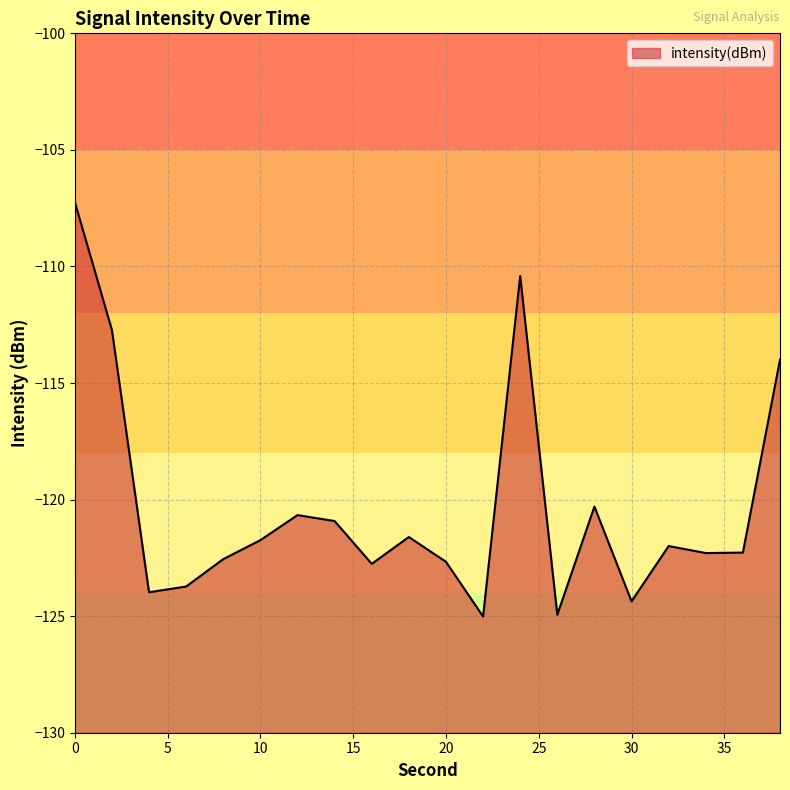

How many lines are shown in the chart?

1